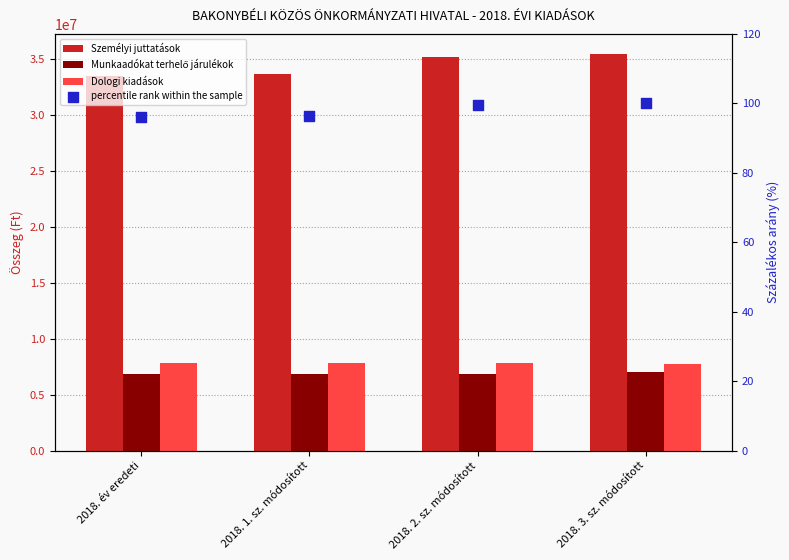

Which series has the largest Y range (max minus min)?

Személyi juttatások